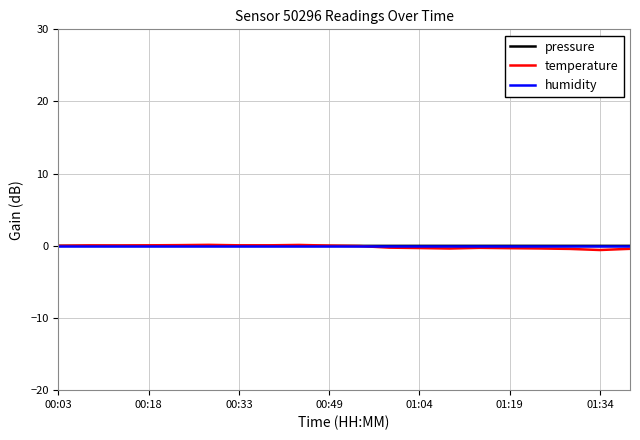

Does the chart have visible grid lines?

Yes